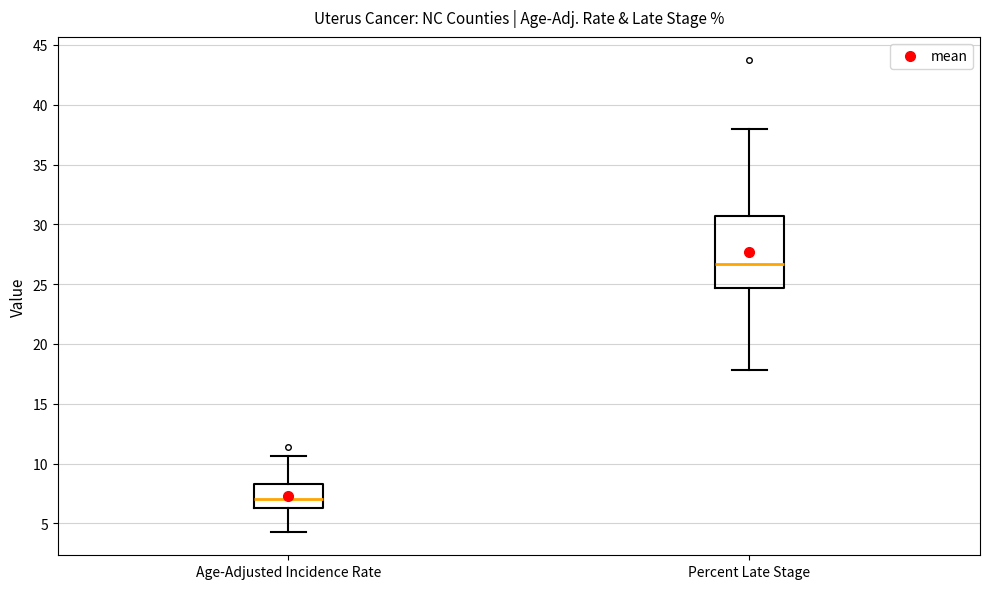

Reading left to right, read every box against the y-axis: the position of its median line, the range the box covers, and the ends of its whiskers. The values are not printed on the chart, so give them approximately, as read against the axis.

Age-Adjusted Incidence Rate: median 7.0, box 6.5 to 8.5, whiskers 4.5 to 10.5
Percent Late Stage: median 26.5, box 24.5 to 30.5, whiskers 18.0 to 38.0